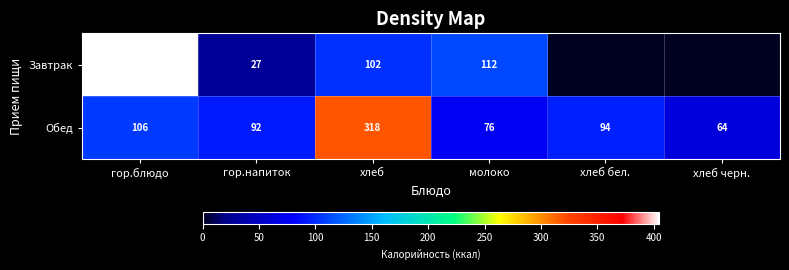

At which category is the sum across all series the highest?

гор.блюдо